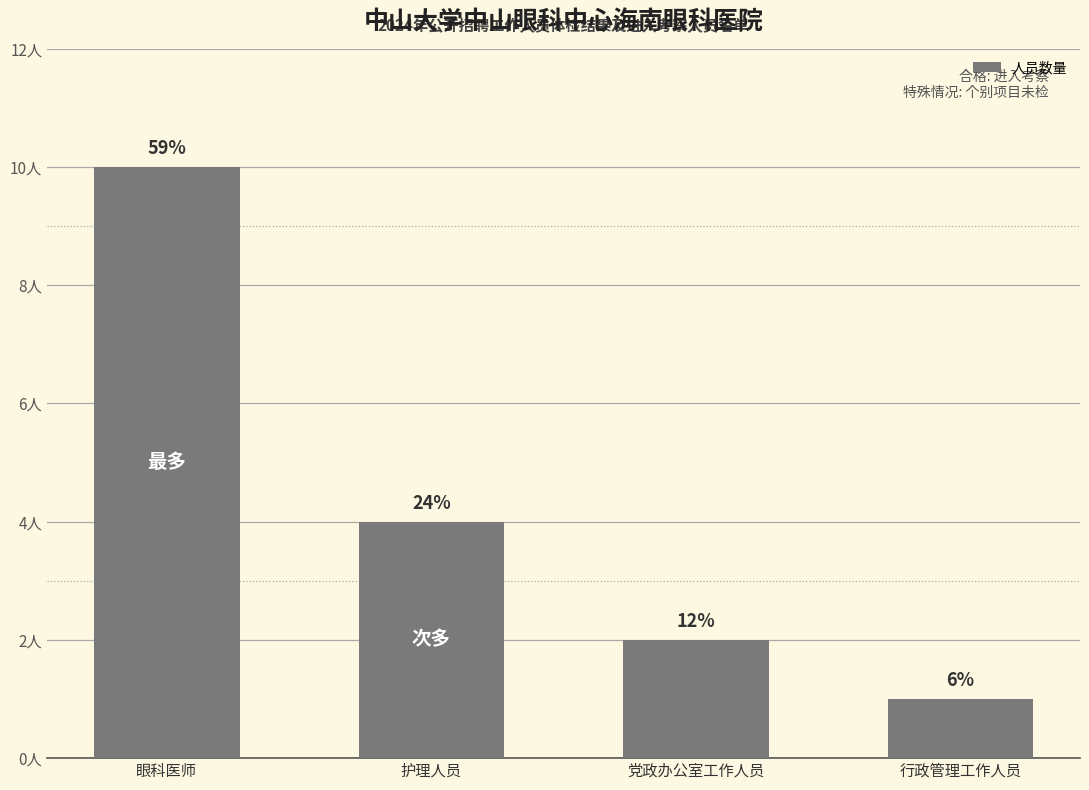

How many data points are less than 4?

2